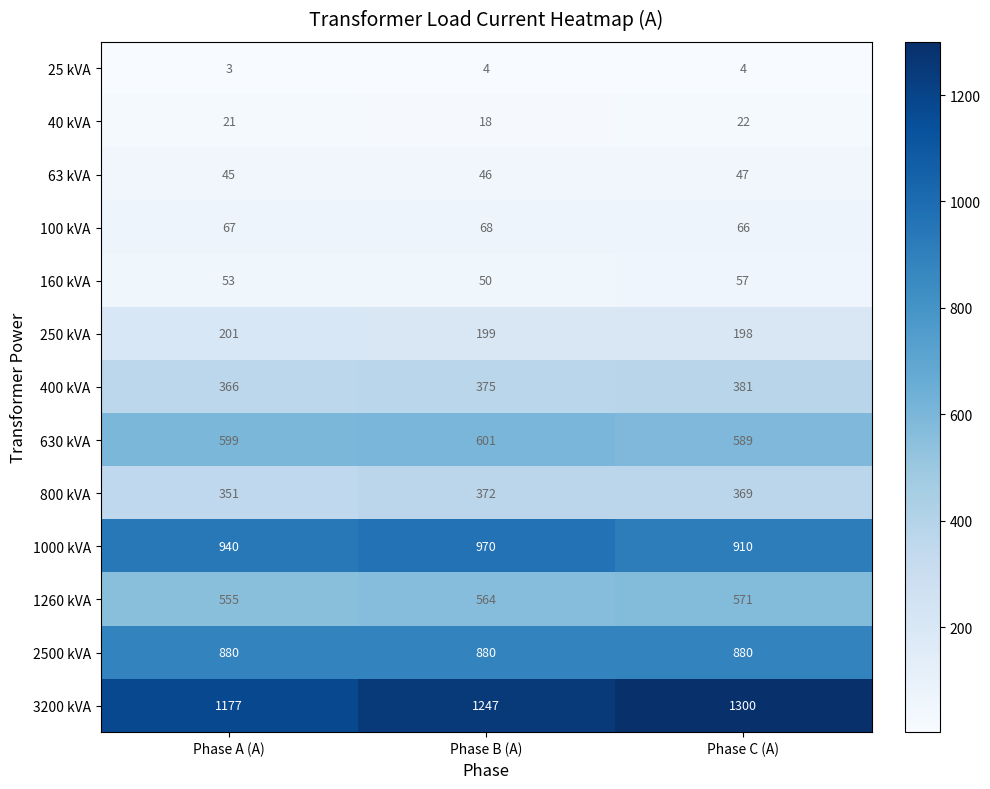

Is it true that 160 kVA equals 33 at Phase A (A)?

False